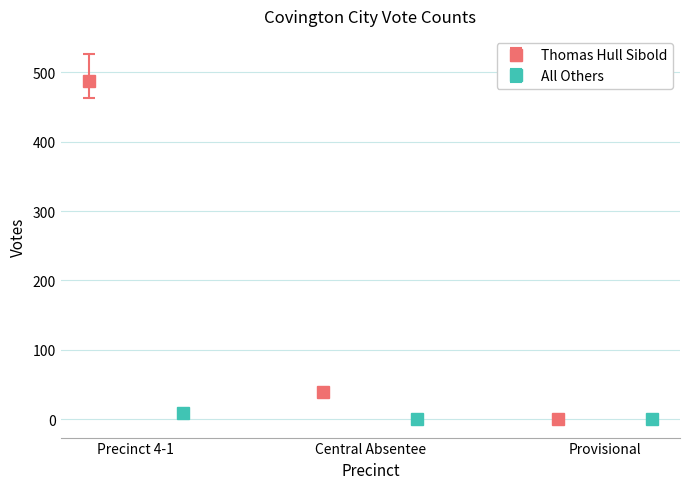

At how many categories does at least one series exceed 372?

1